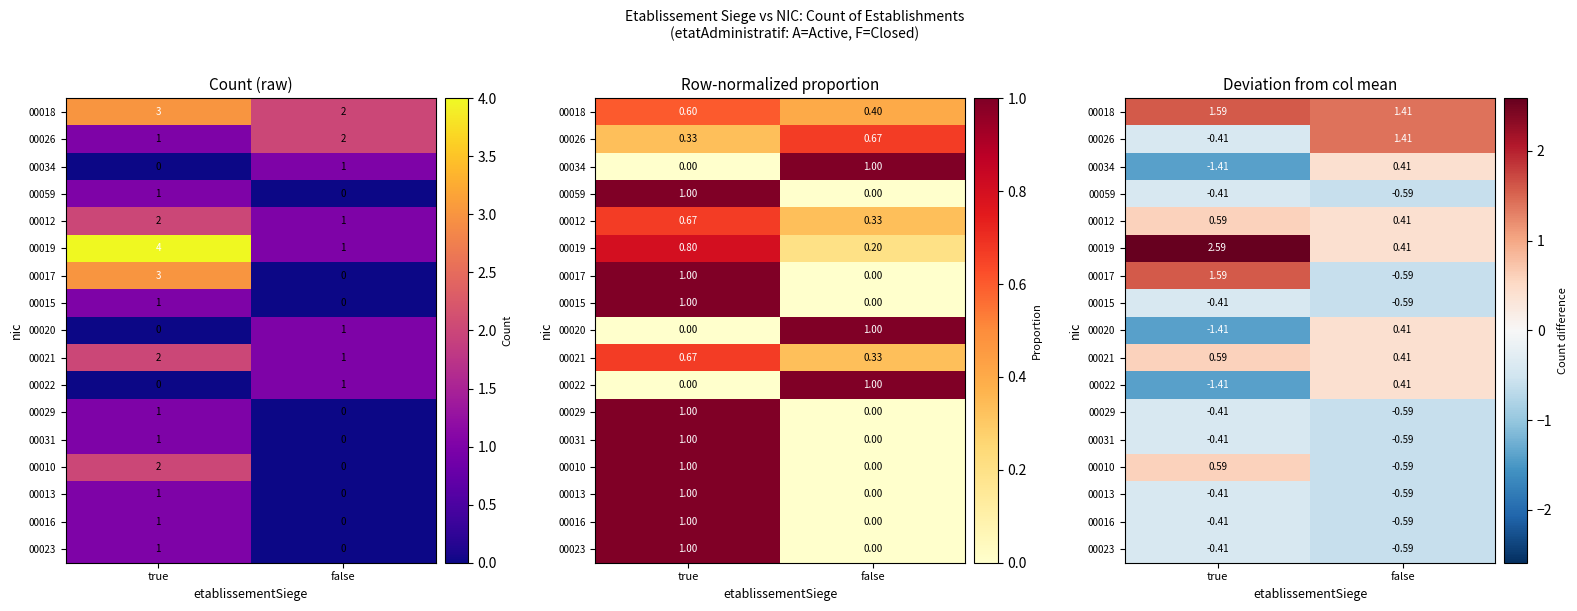

What is the difference between the highest and lowest values at true?

4.0